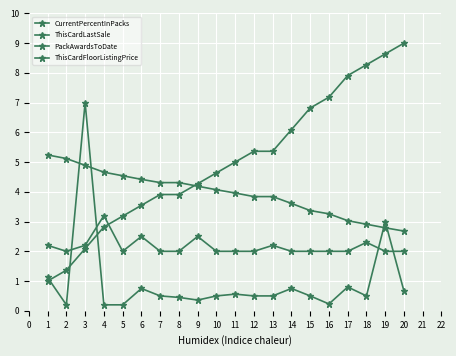

At which label does ThisCardLastSale reach its minimum?

2